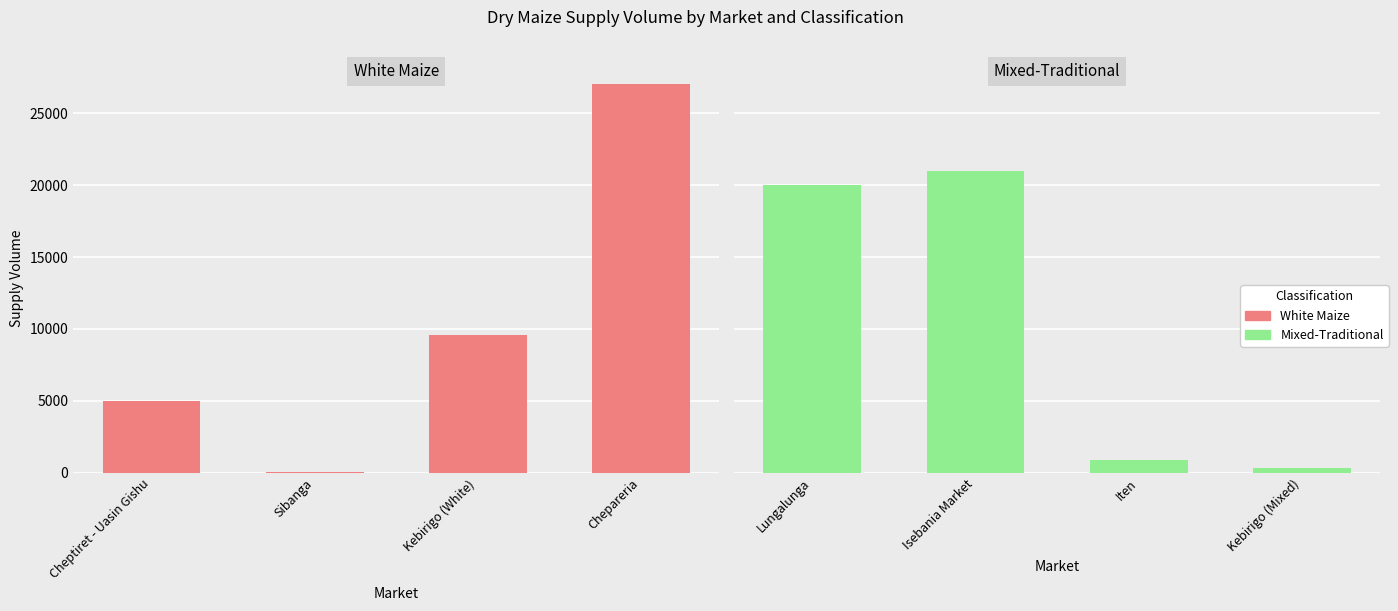

Does the chart contain any negative values?

No